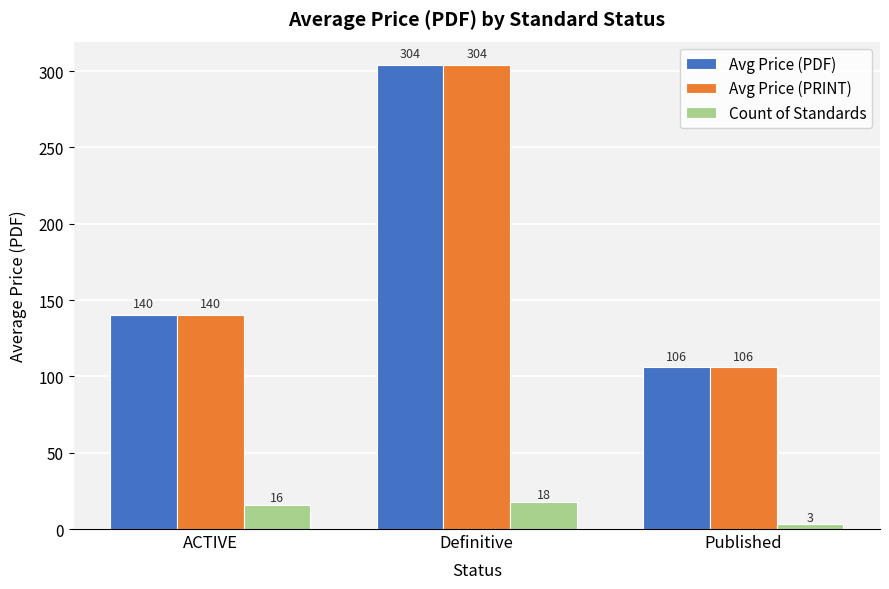

The value of Avg Price (PDF) at Published is 70.9. True or false?

False